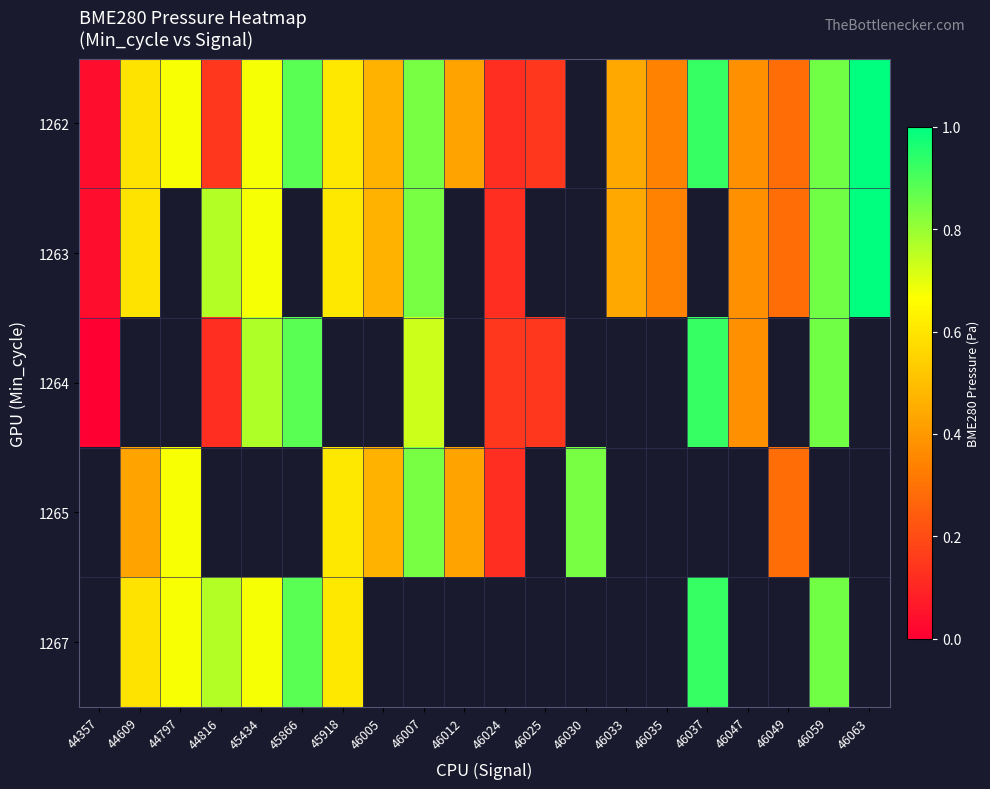

Is the value of 1263 at 46025 greater than the value of 1265 at 45434?

No